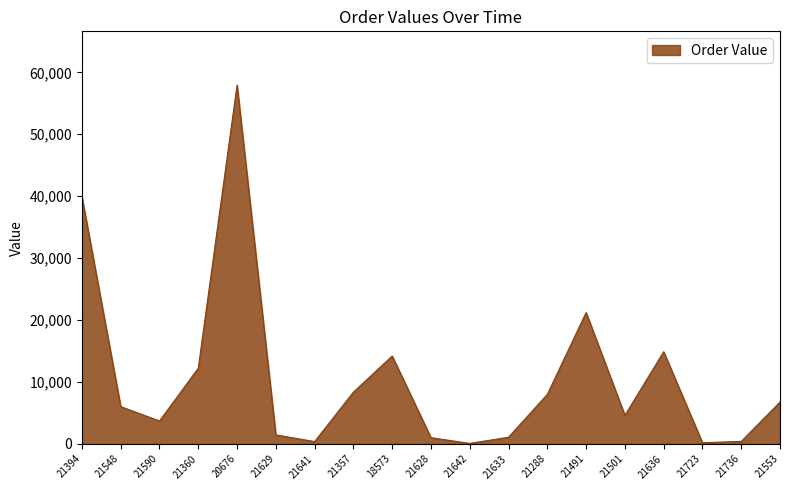

What is the greatest value displayed?

57928.0